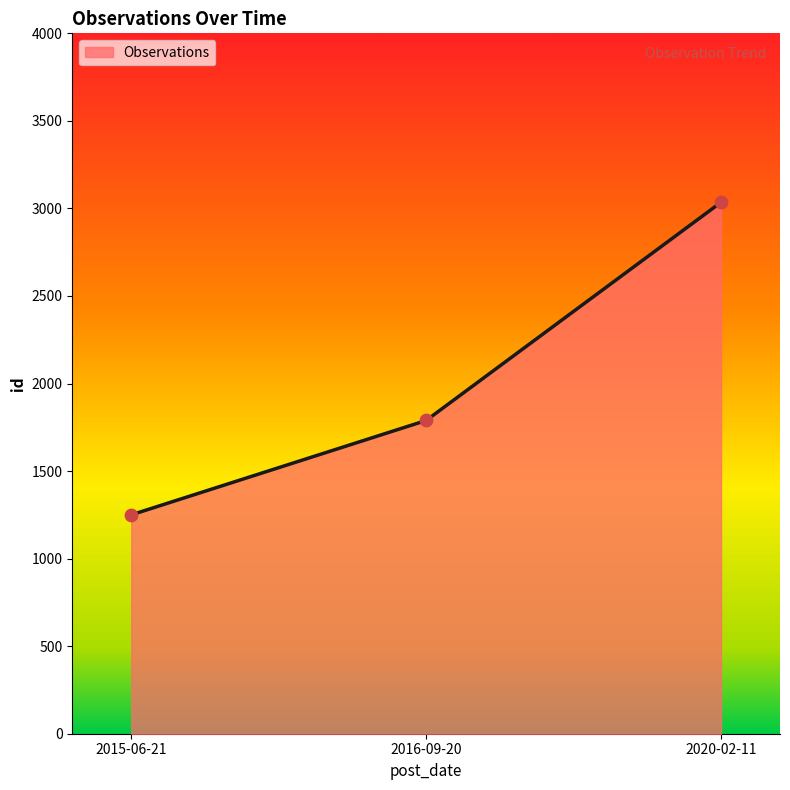

Which has a higher value, 2020-02-11 or 2016-09-20?

2020-02-11